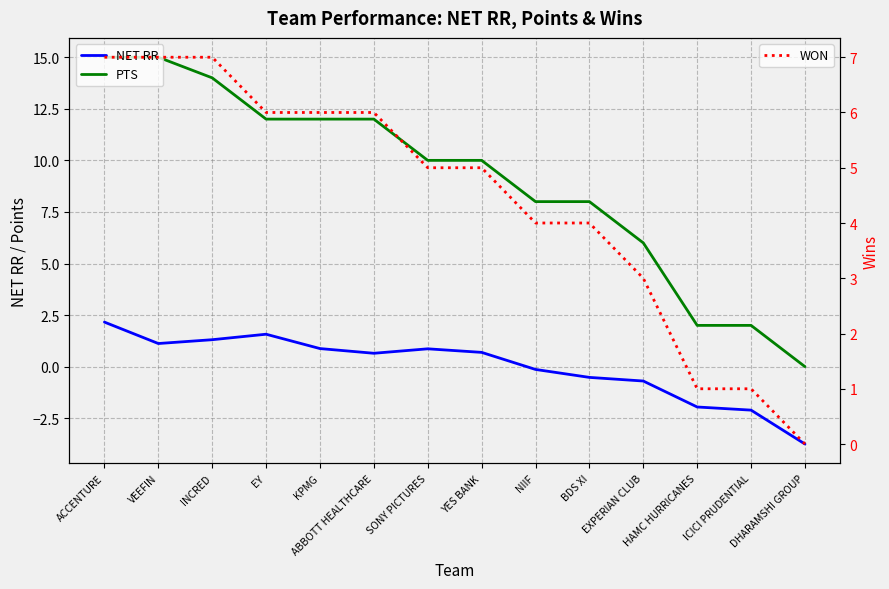

What is the spread (max minus min) of values at YES BANK?

9.3